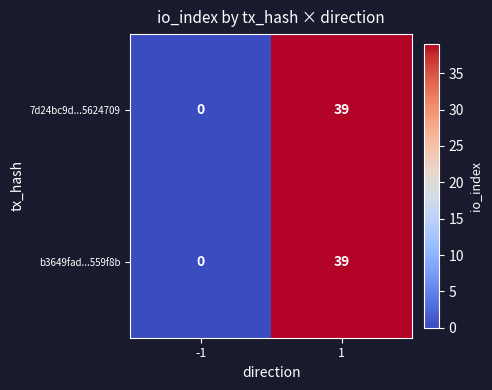

Reading left to right, list all the values displayed in this chart.

7d24bc9d...5624709: -1=0	1=39
b3649fad...559f8b: -1=0	1=39